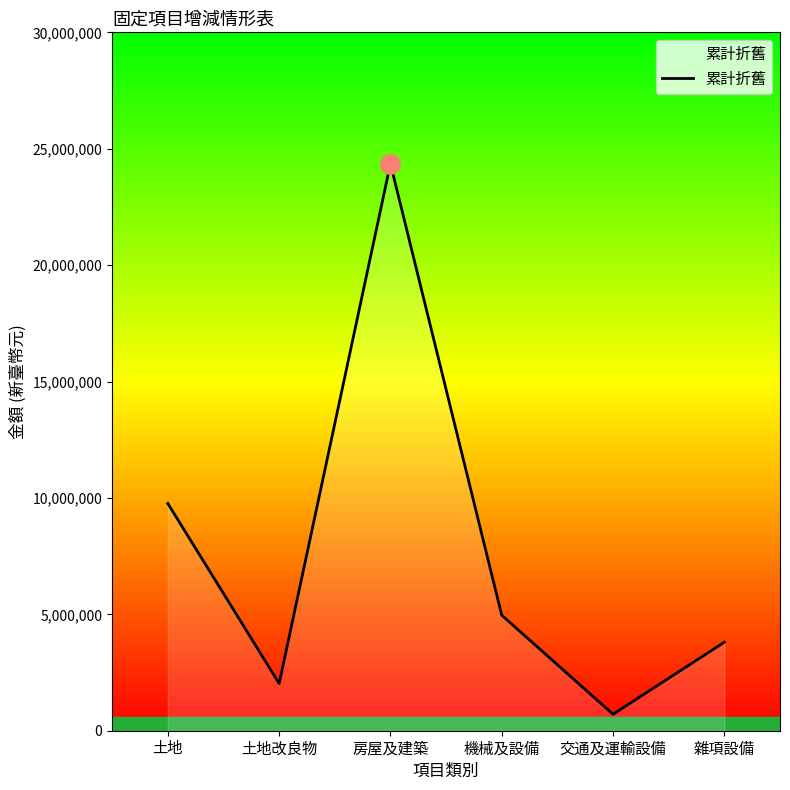

Reading left to right, extract all data points from this chart.

土地=9760300	土地改良物=2027157	房屋及建築=24356499	機械及設備=4960805	交通及運輸設備=707188	雜項設備=3802410